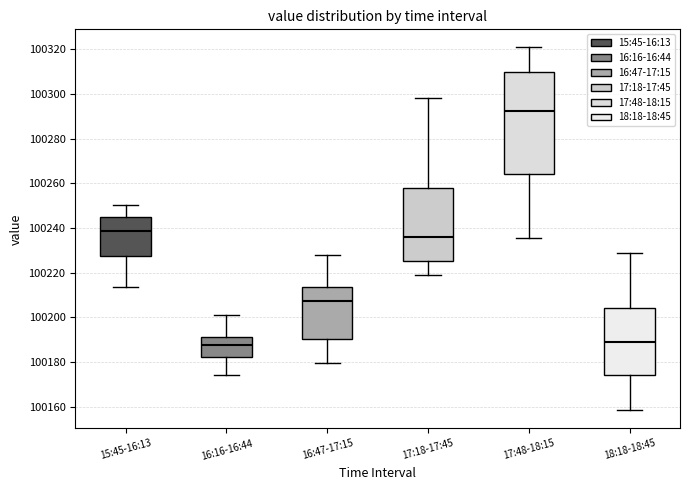

Comparing the boxes themselves (not the whiskers), which one is the tallest?

17:48-18:15